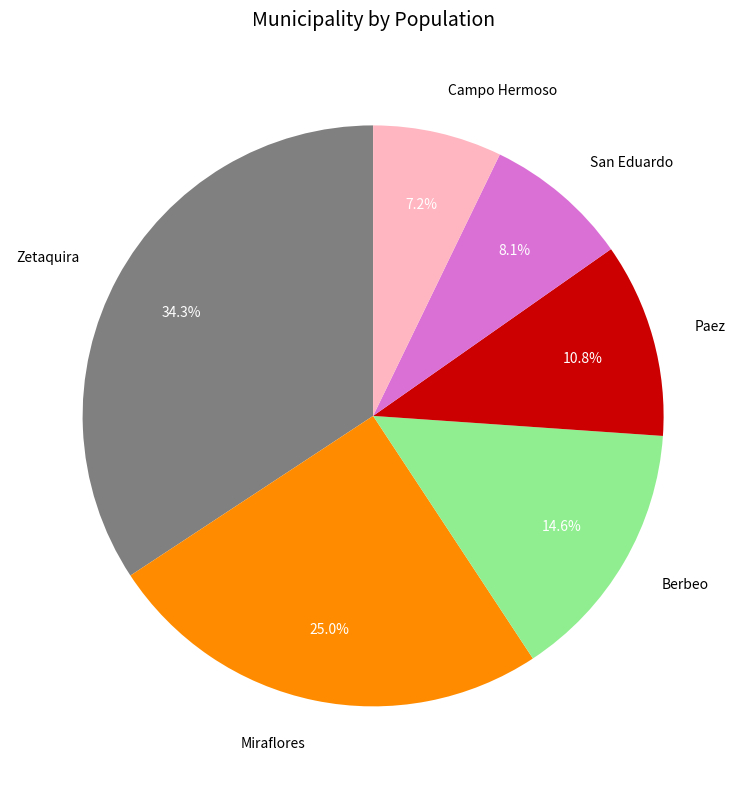

How much of the chart is everything except Miraflores?

75.0%